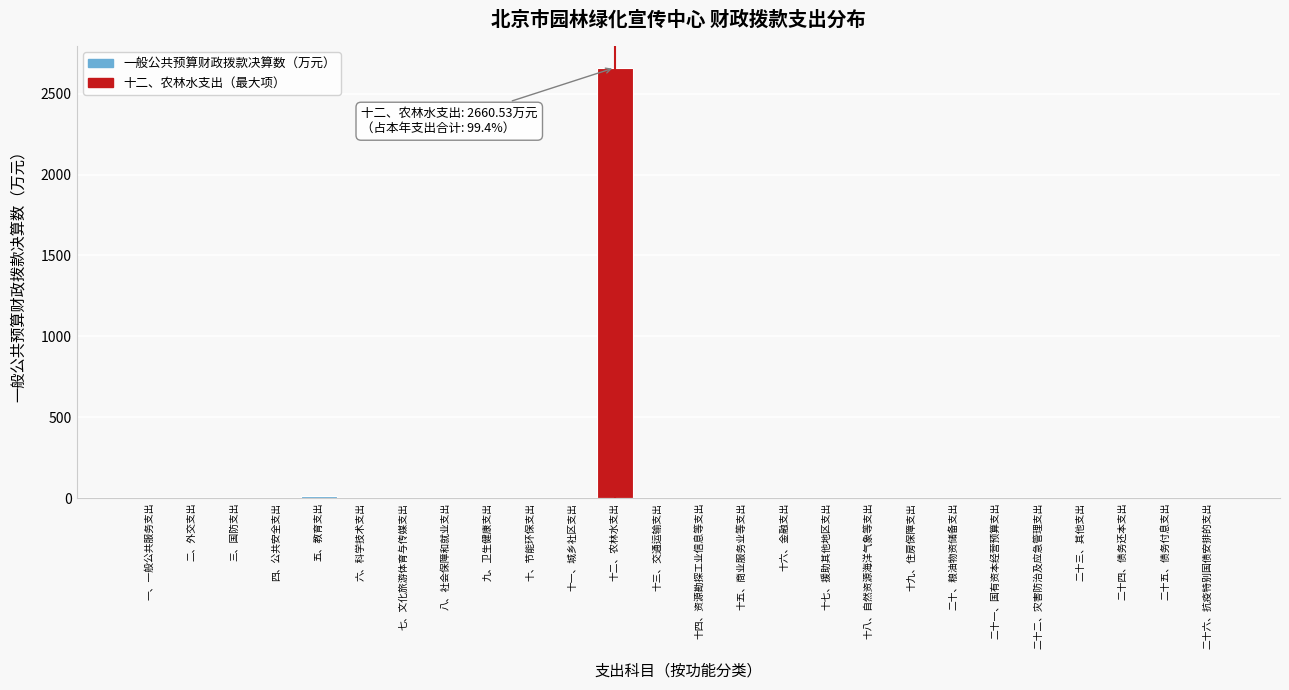

Between 十二、农林水支出 and 二十、粮油物资储备支出, which is larger?

十二、农林水支出